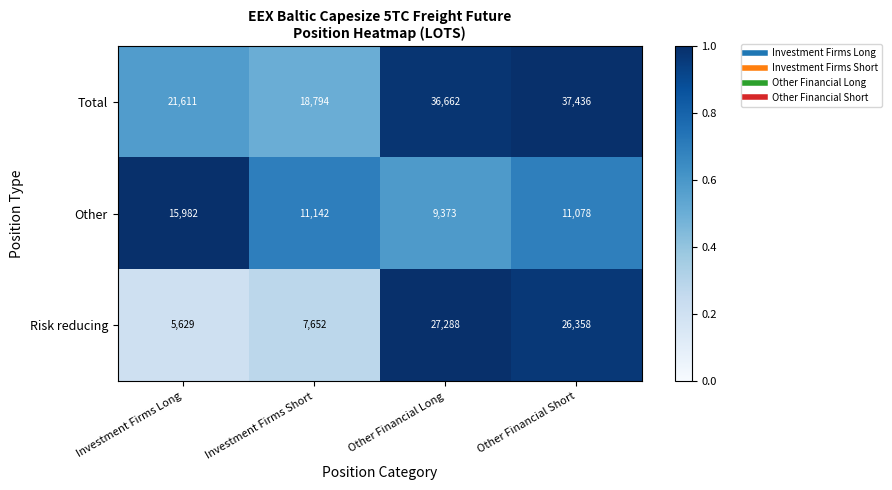

What is the total value across all series at Investment Firms Long?

43222